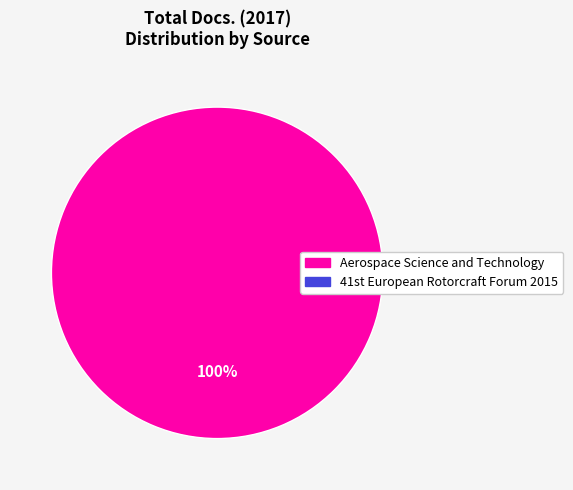

How many slices are in this pie chart?

1